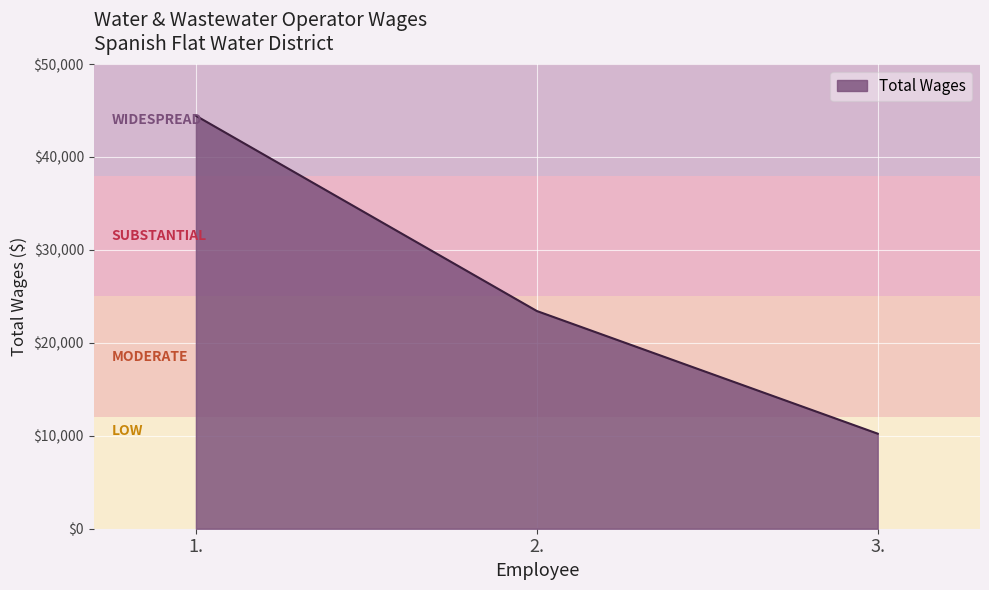

Which has a higher value, 1. or 3.?

1.